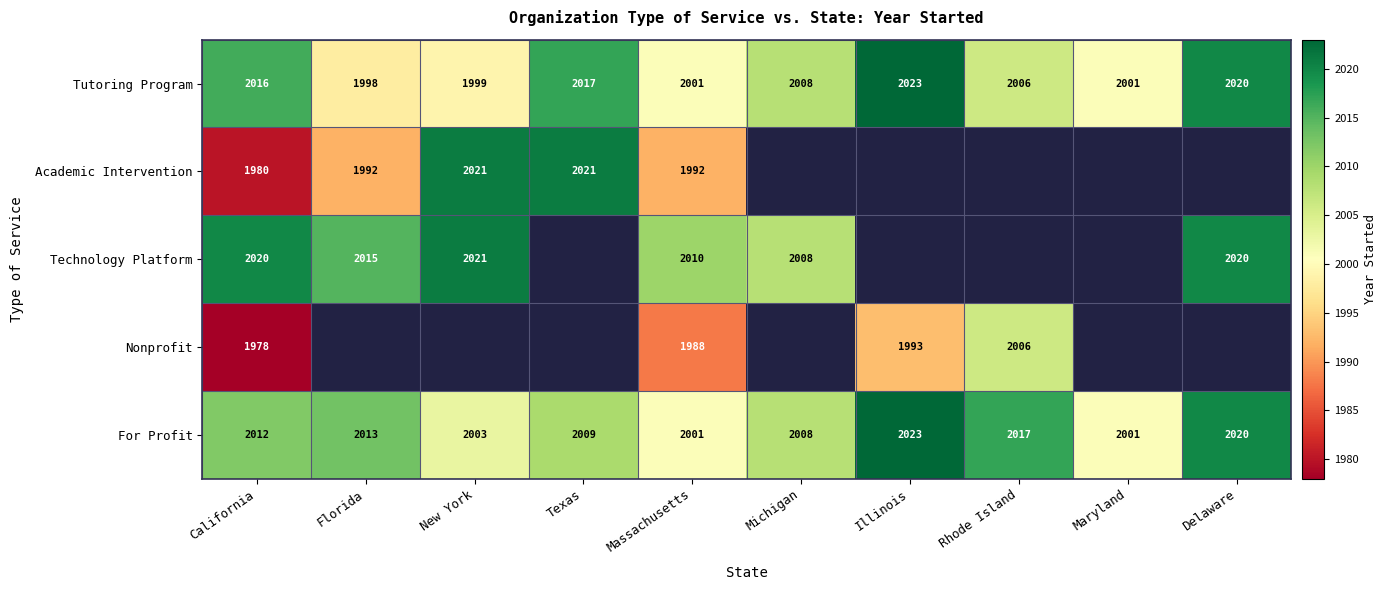

At which label does Tutoring Program reach its peak?

Illinois